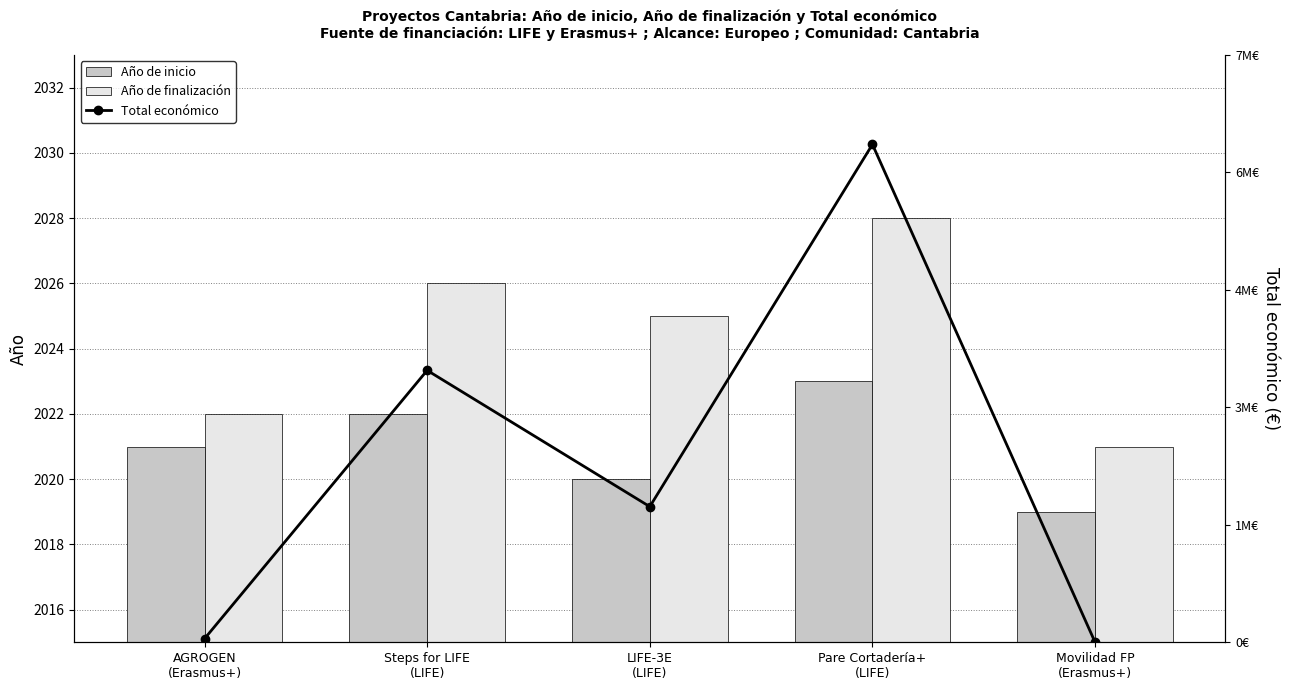

Reading left to right, list all the values displayed in this chart.

Año de inicio: 2021	2022	2020	2023	2019
Año de finalización: 2022	2026	2025	2028	2021
Total económico: 45592	3472215	1732084	6357762	700